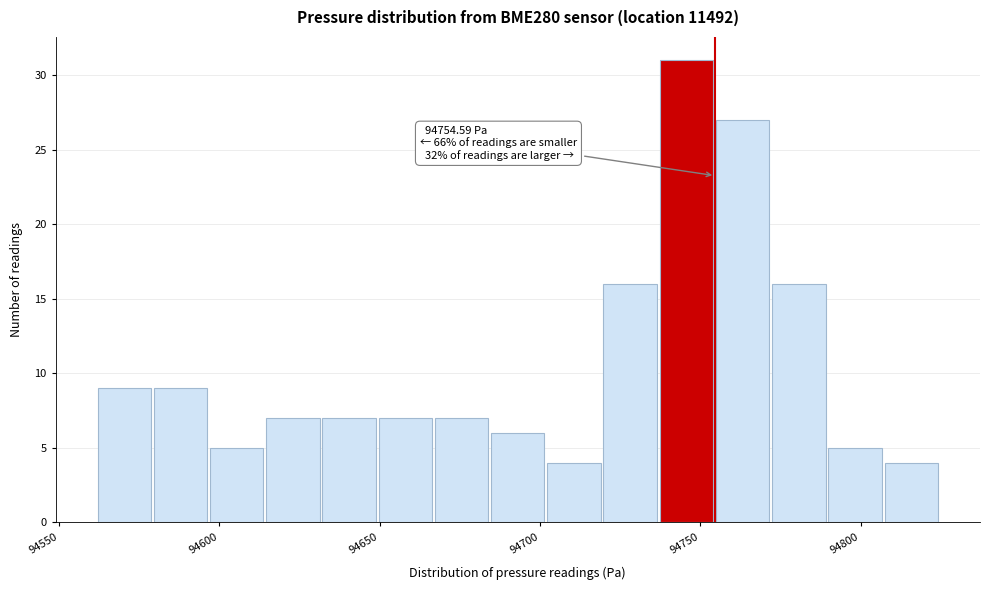

Read against the x-axis, roughly where is the centre of the tallest bar?

94745